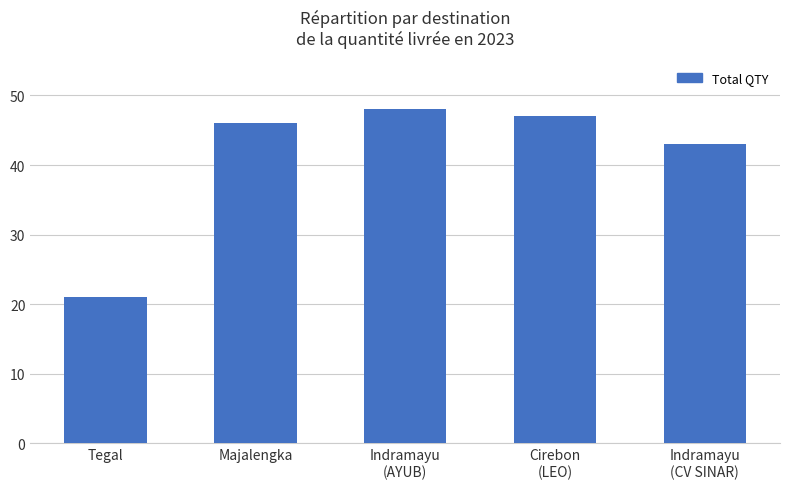

Reading left to right, transcribe all the data shown in this chart.

Tegal=21	Majalengka=46	Indramayu
(AYUB)=48	Cirebon
(LEO)=47	Indramayu
(CV SINAR)=43